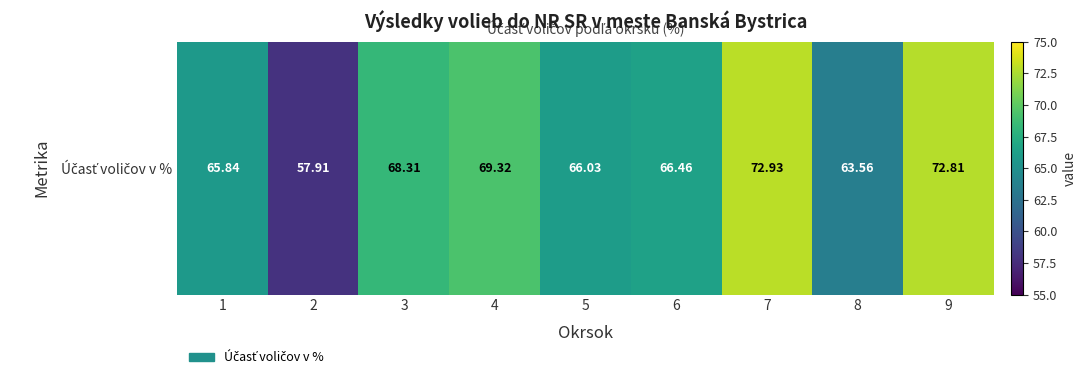

The chart shows a value of 117.6 at 5. True or false?

False